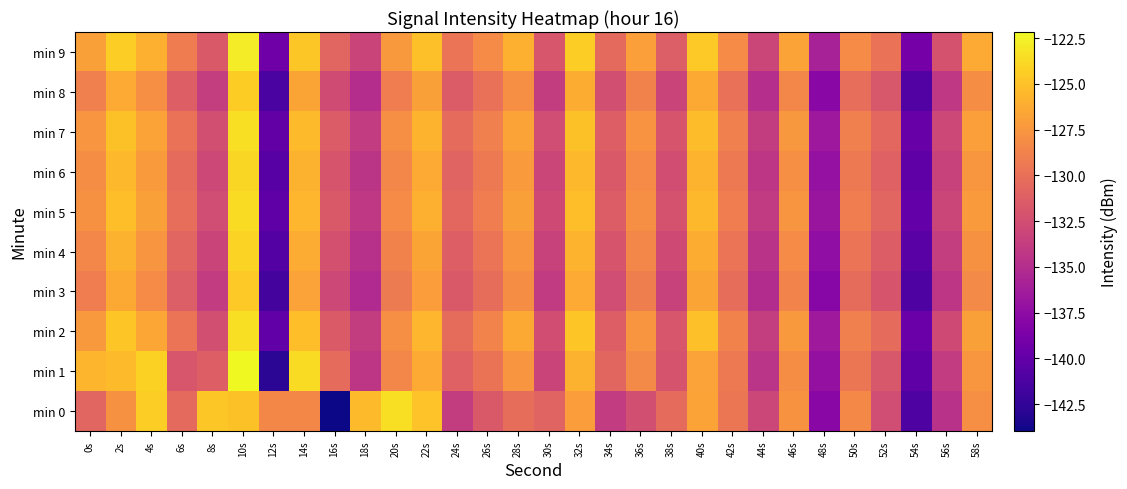

Which series has the largest total across all categories?

min 9